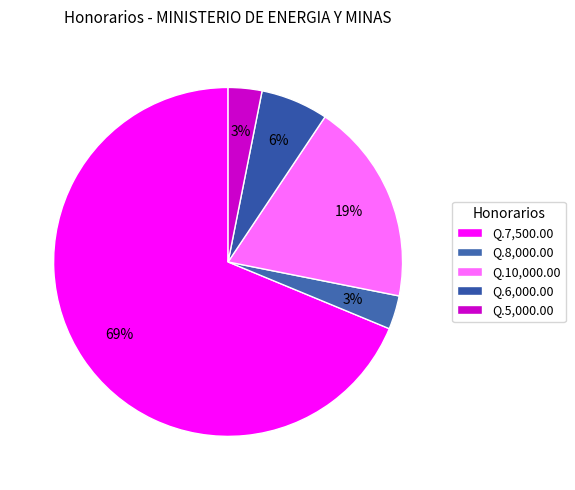

What portion of the pie excludes Q.5,000.00?

96.9%